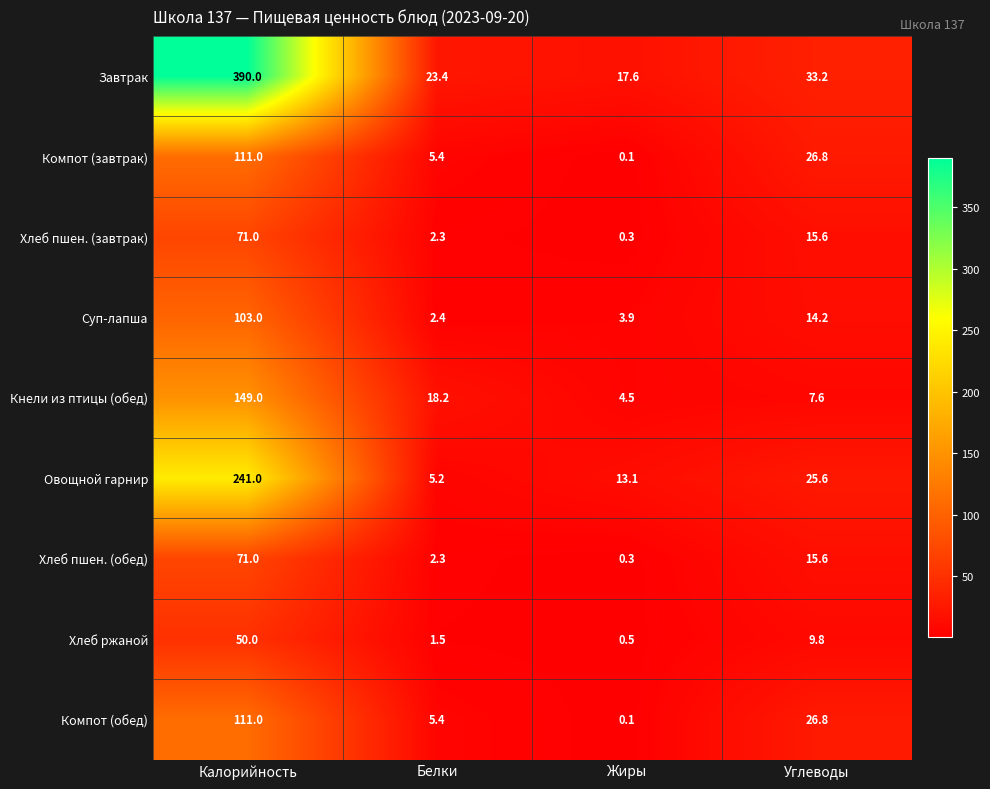

The value of Хлеб пшен. (обед) at Белки is 3.9. True or false?

False